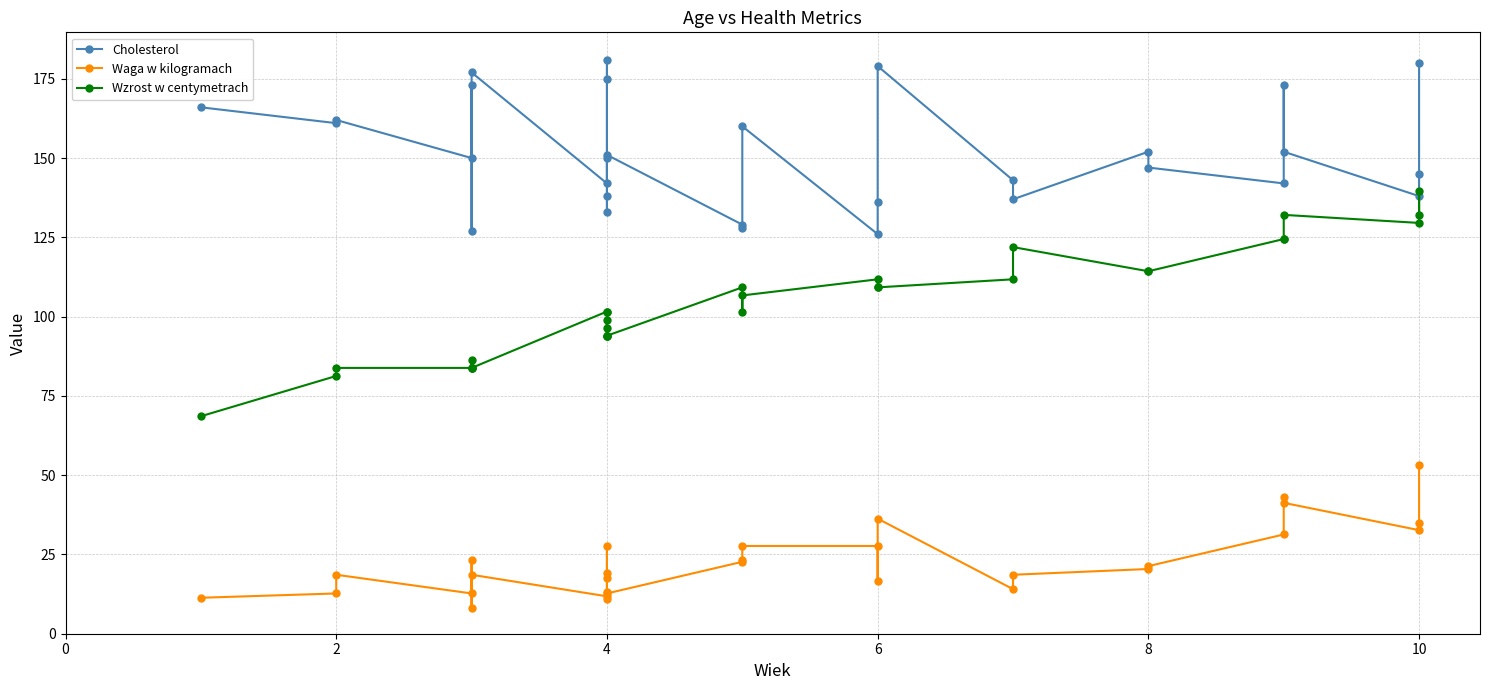

How many lines are shown in the chart?

3